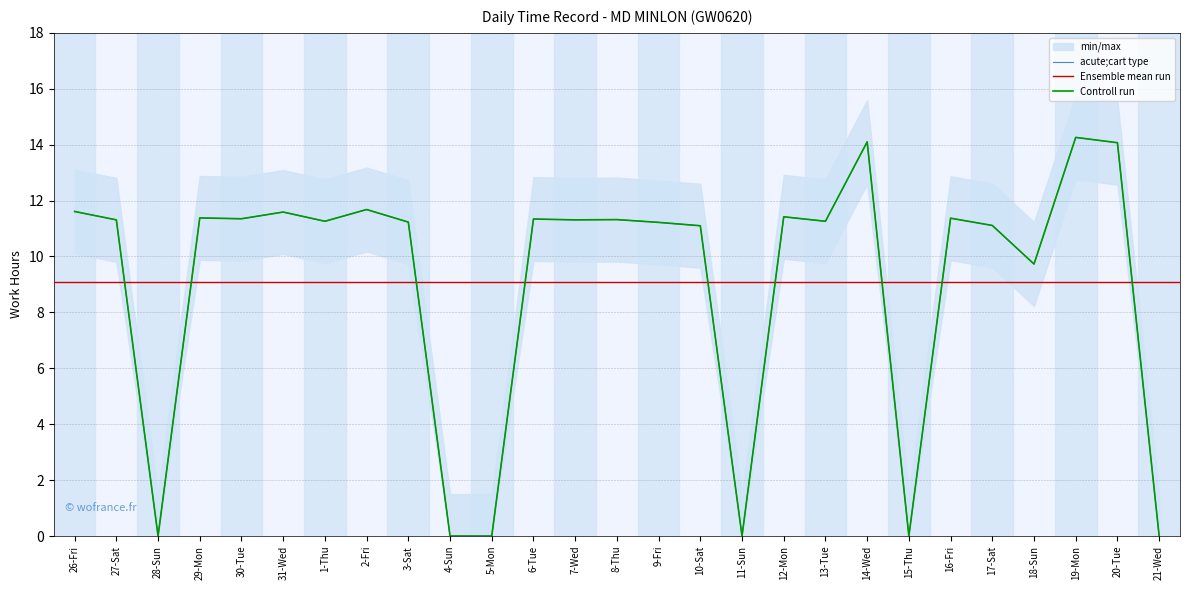

Which has a higher value, 17-Sat or 9-Fri?

9-Fri